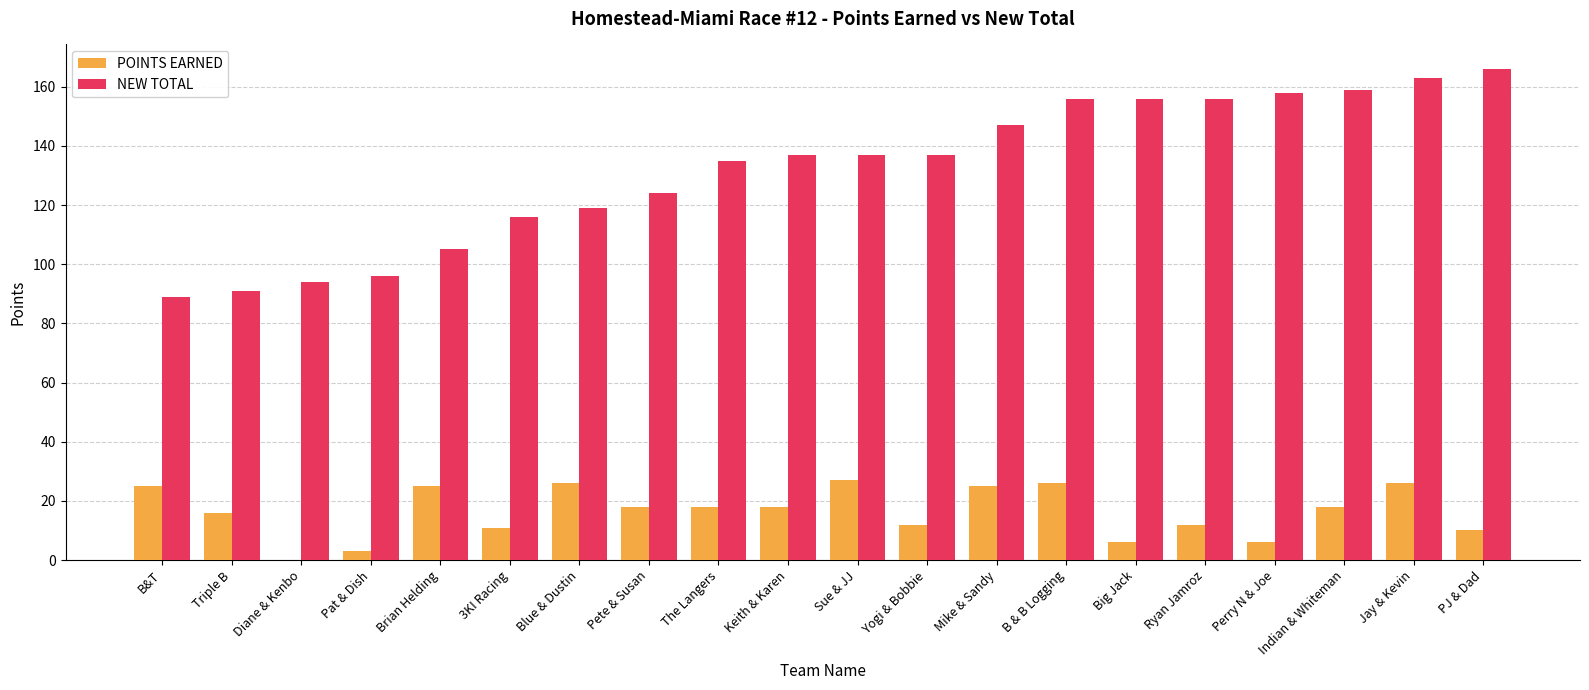

How many categories are shown in the chart?

20